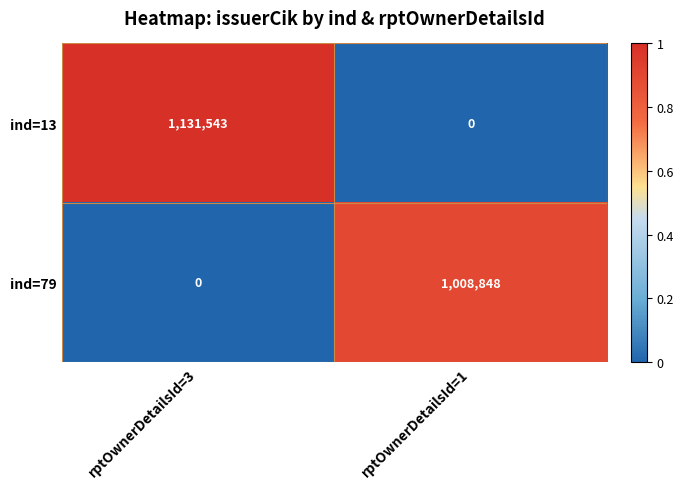

List the series in order of their overall mean, lowest first.

ind=79, ind=13